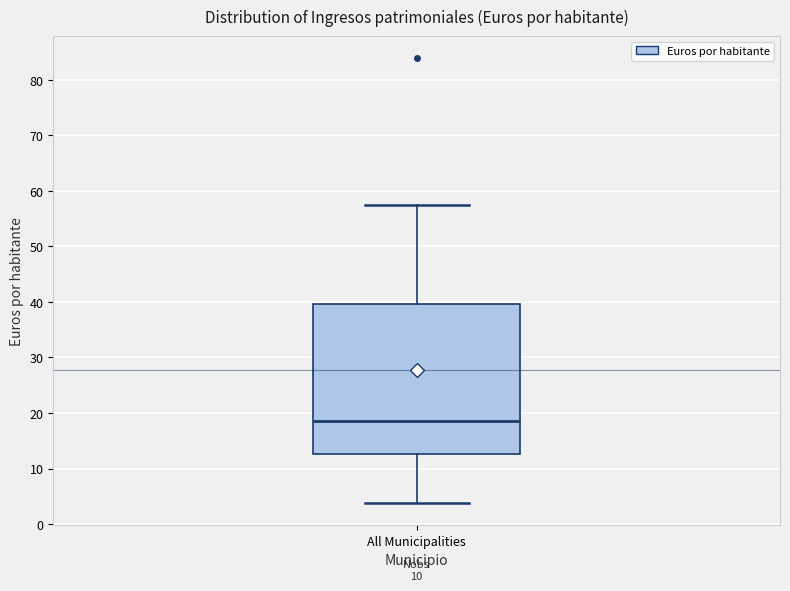

Read this box plot against the y-axis: the position of the median line, the range covered by the box, and the ends of both whiskers. The values are not printed on the chart, so give them approximately, as read against the axis.

median 19, box 13 to 40, whiskers 4 to 57